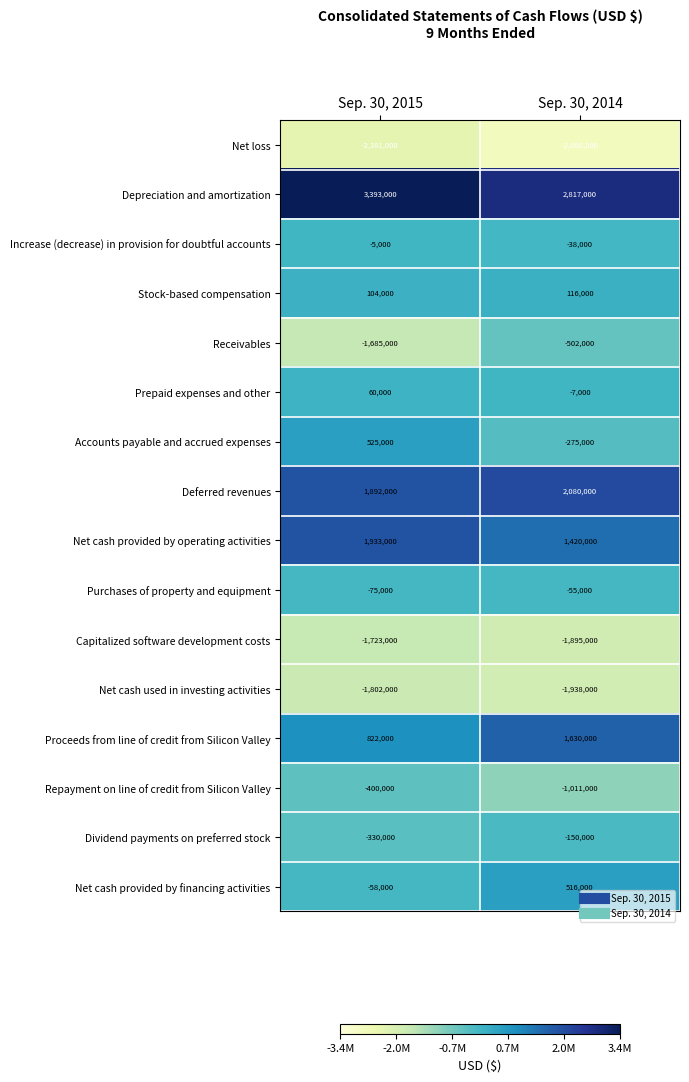

What is the spread (max minus min) of values at Sep. 30, 2014?

5625000